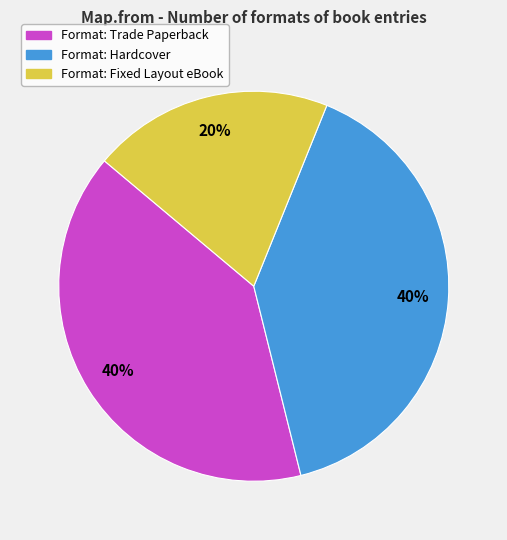

To the nearest percent, what is the difference between the largest and smallest slice percentages?

20%